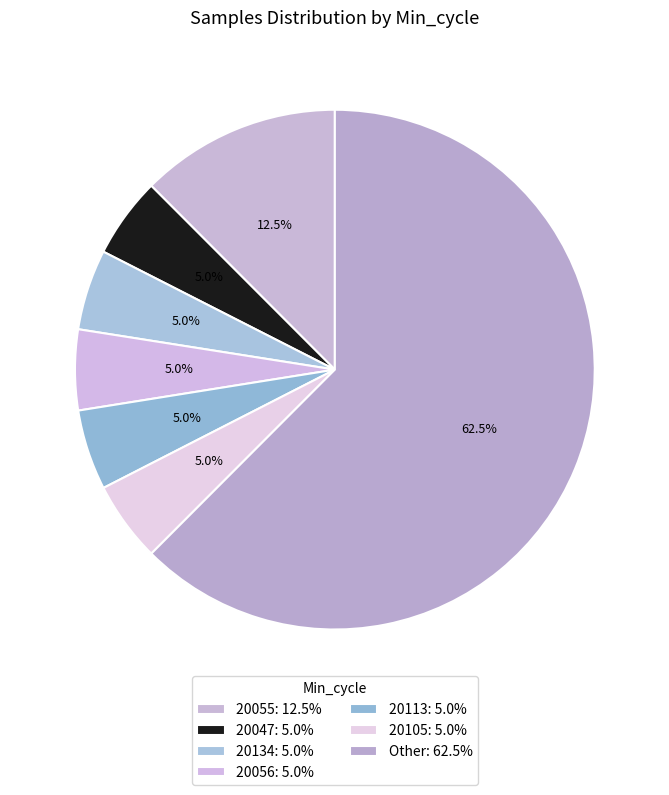

How many slices are in this pie chart?

7